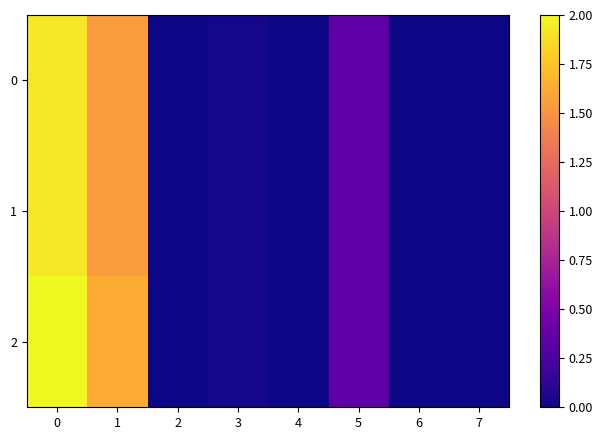

Reading left to right, what are all the values shown in this chart?

0: 0=1.9	1=1.5	2=0.0	3=0.0	4=0.0	5=0.3	6=0.0	7=0.0
1: 0=1.9	1=1.5	2=0.0	3=0.0	4=0.0	5=0.3	6=0.0	7=0.0
2: 0=2.0	1=1.6	2=0.0	3=0.0	4=0.0	5=0.3	6=0.0	7=0.0